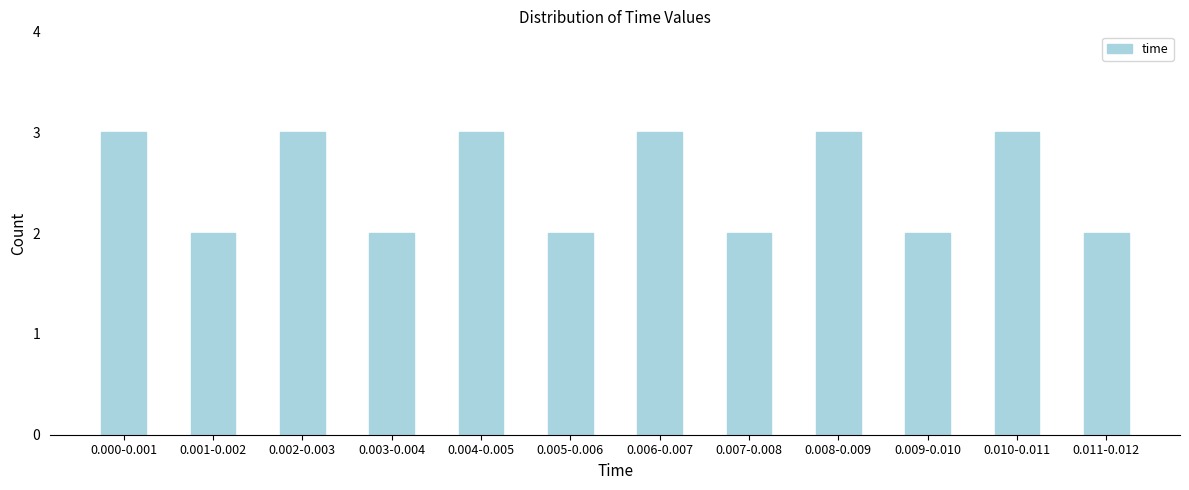

Reading left to right, transcribe all the data shown in this chart.

0.000-0.001=3	0.001-0.002=2	0.002-0.003=3	0.003-0.004=2	0.004-0.005=3	0.005-0.006=2	0.006-0.007=3	0.007-0.008=2	0.008-0.009=3	0.009-0.010=2	0.010-0.011=3	0.011-0.012=2